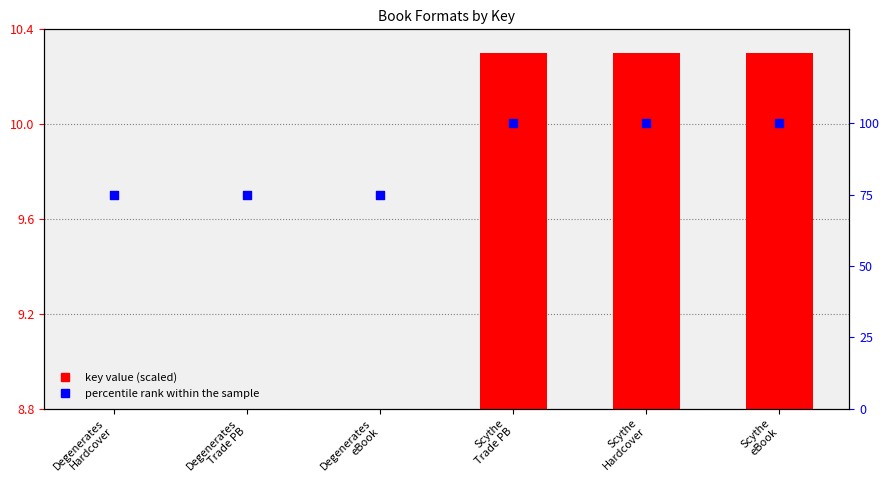

At how many categories does at least one series exceed 88?

3